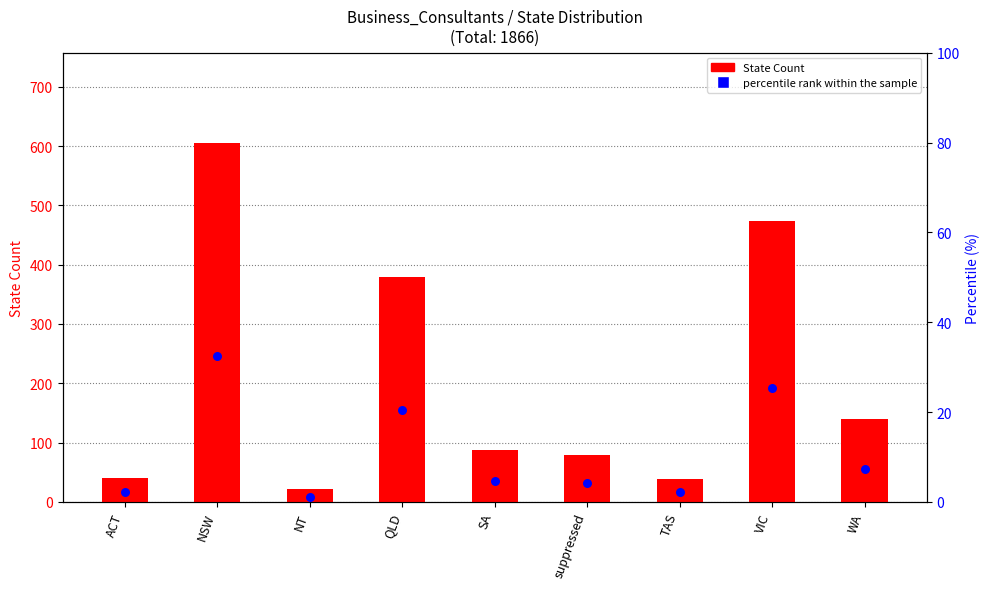

Which series has the largest total across all categories?

State Count